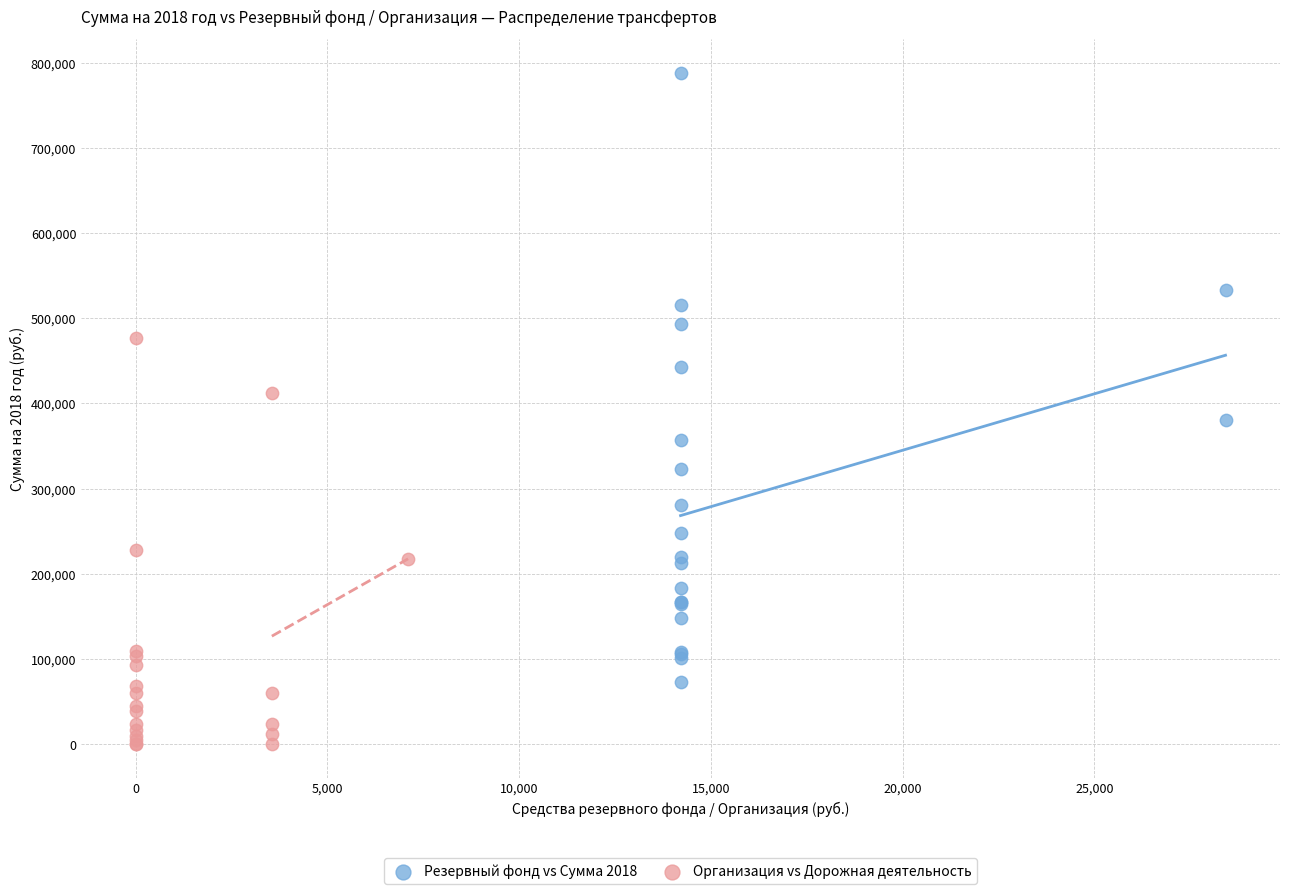

Which series has the widest spread of Y values?

Резервный фонд vs Сумма 2018